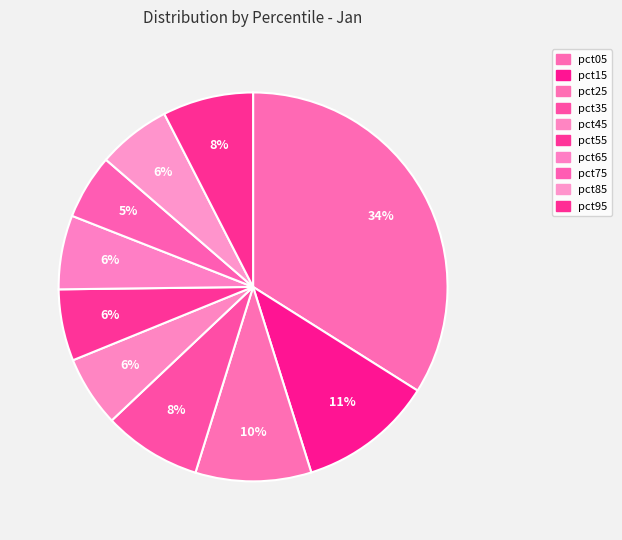

Count the number of slices in the pie.

10